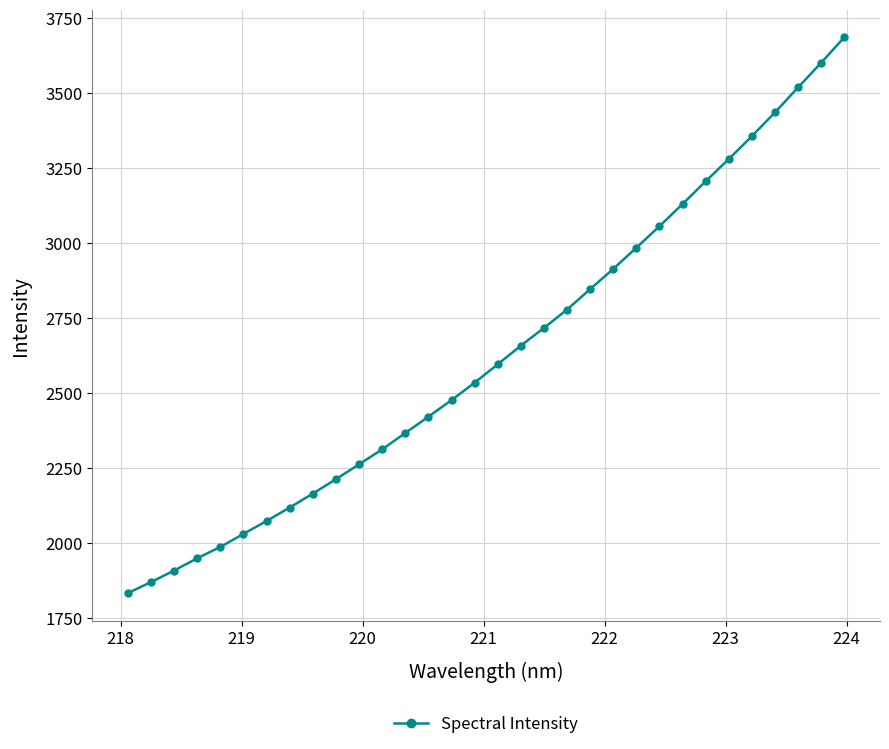

What is the value of the 25th point from the left?

3129.6